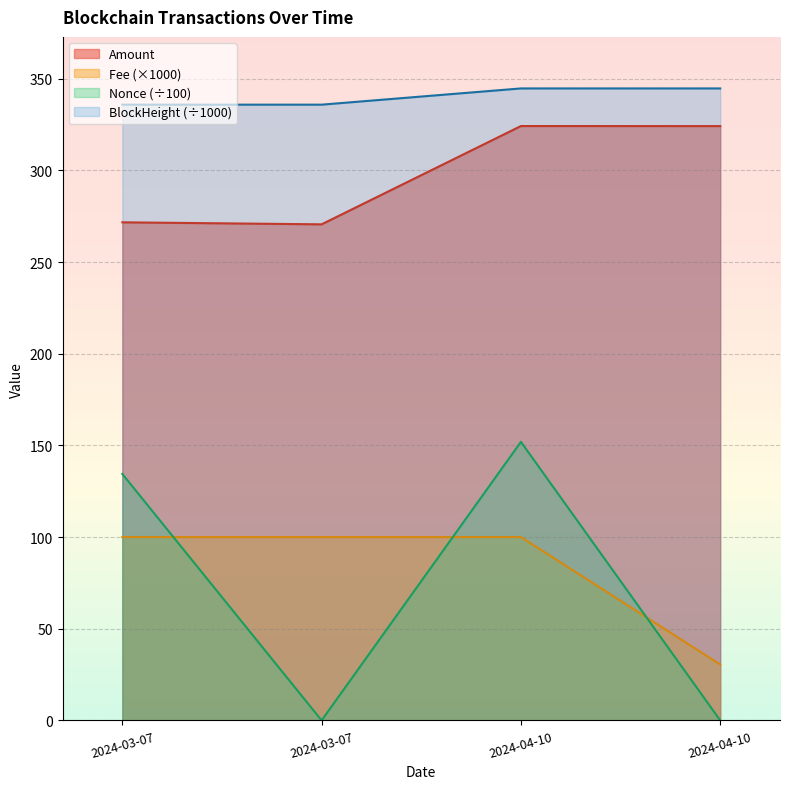

How many lines are shown in the chart?

4